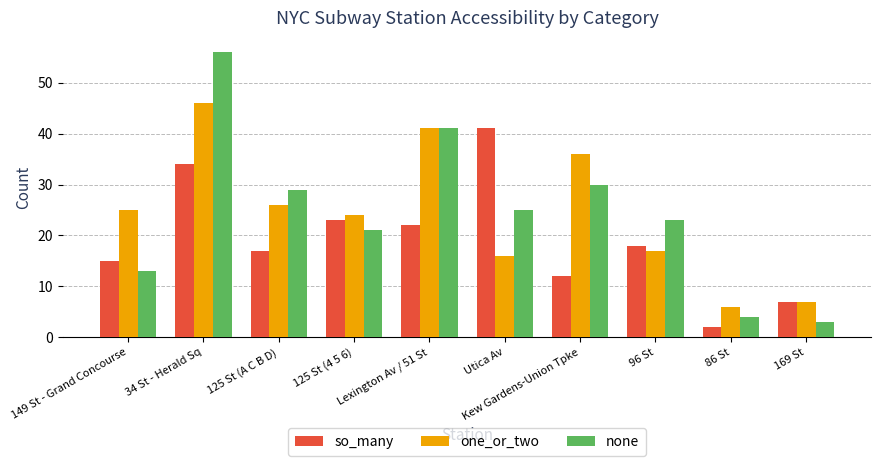

How many bars are there in total?

30